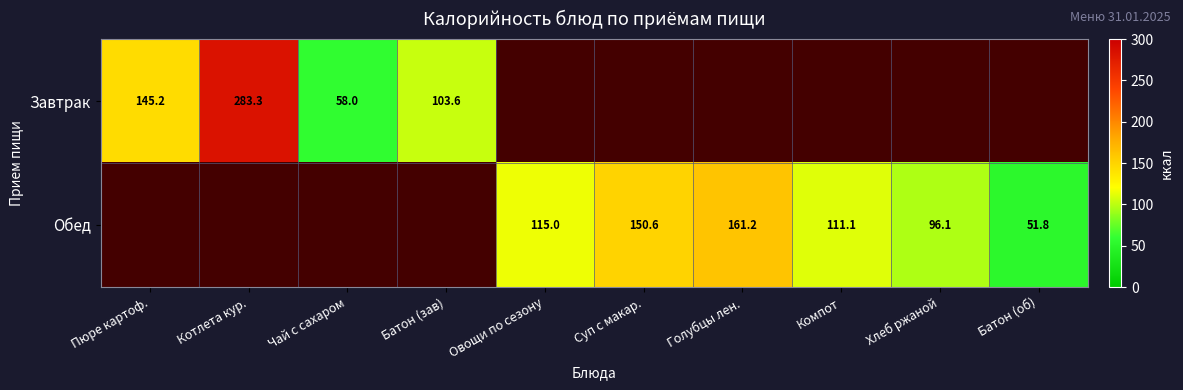

The Обед series shows 111.1 at Компот. True or false?

True